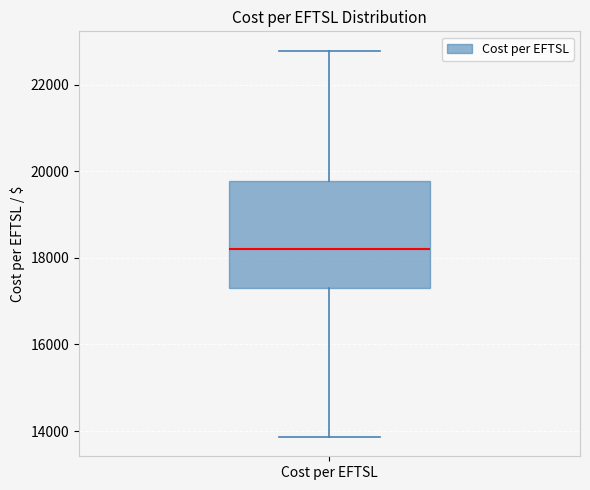

Read this box plot against the y-axis: the position of the median line, the range covered by the box, and the ends of both whiskers. The values are not printed on the chart, so give them approximately, as read against the axis.

median 18200, box 17400 to 19800, whiskers 13800 to 22800